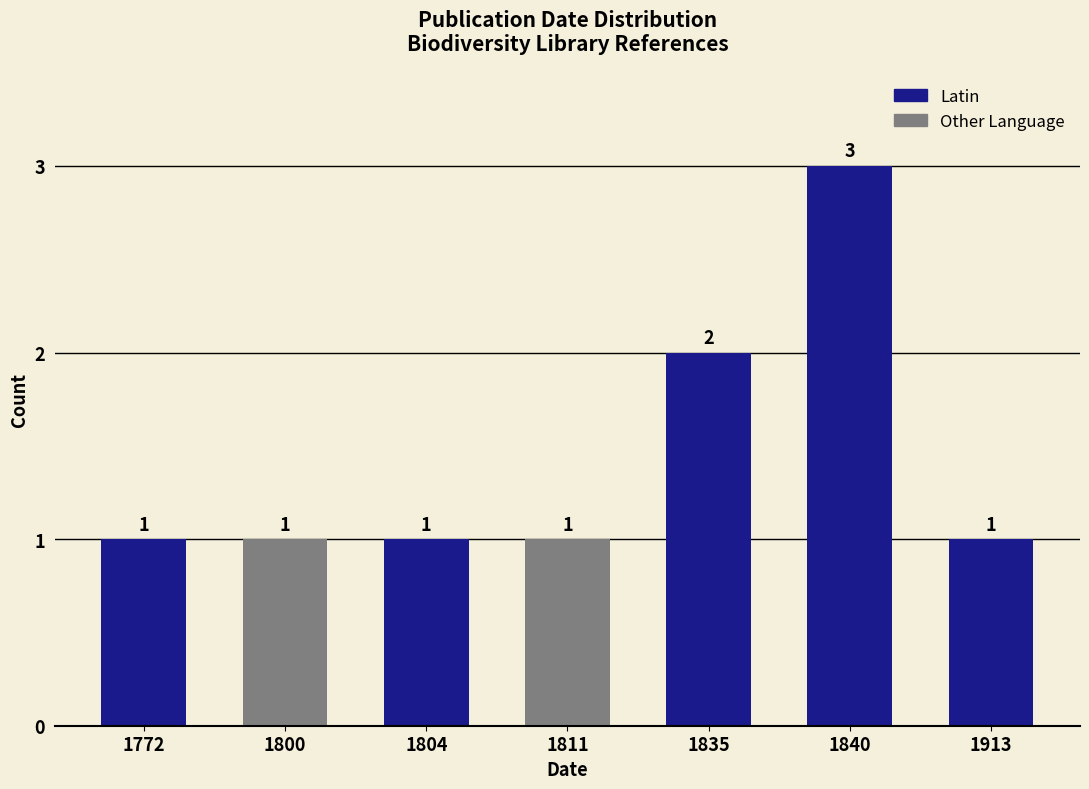

How many bars are there in total?

7